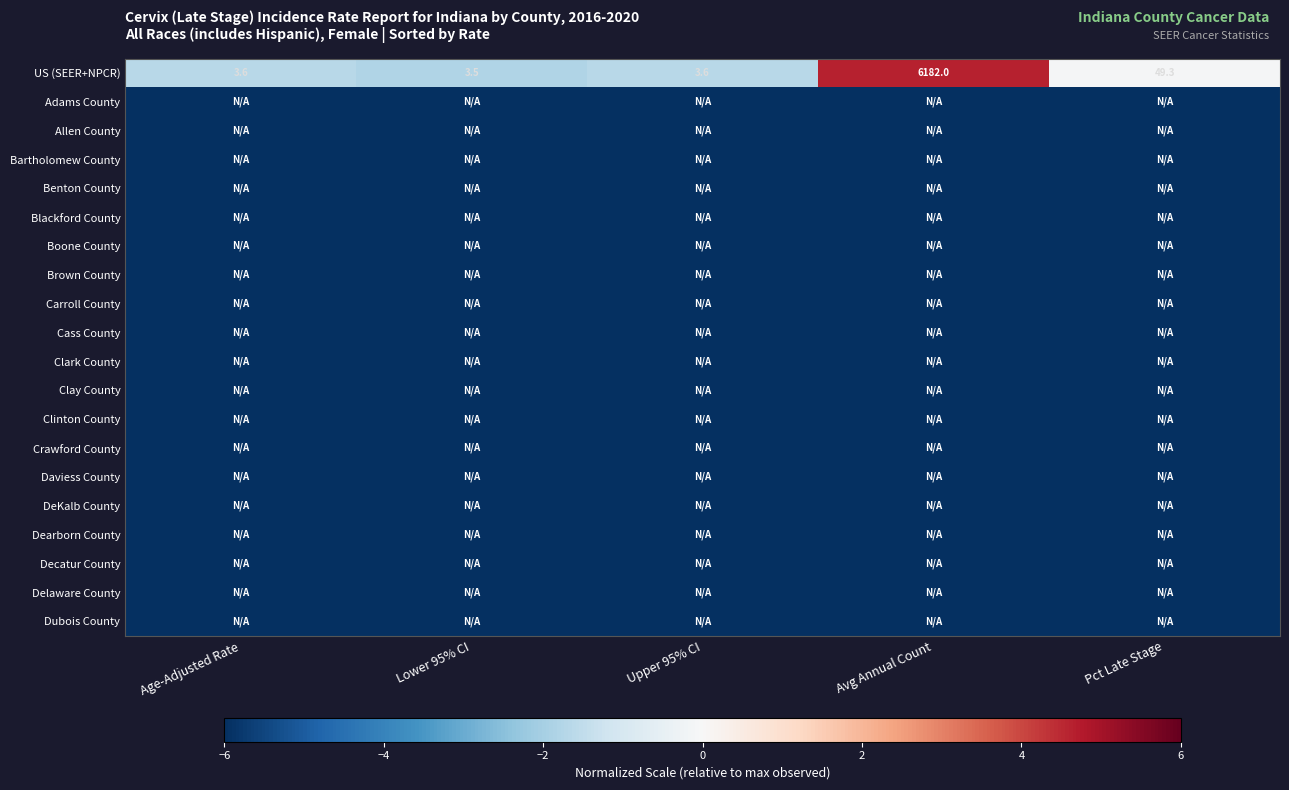

What is the approximate value of US (SEER+NPCR) at Lower 95% CI?

3.5